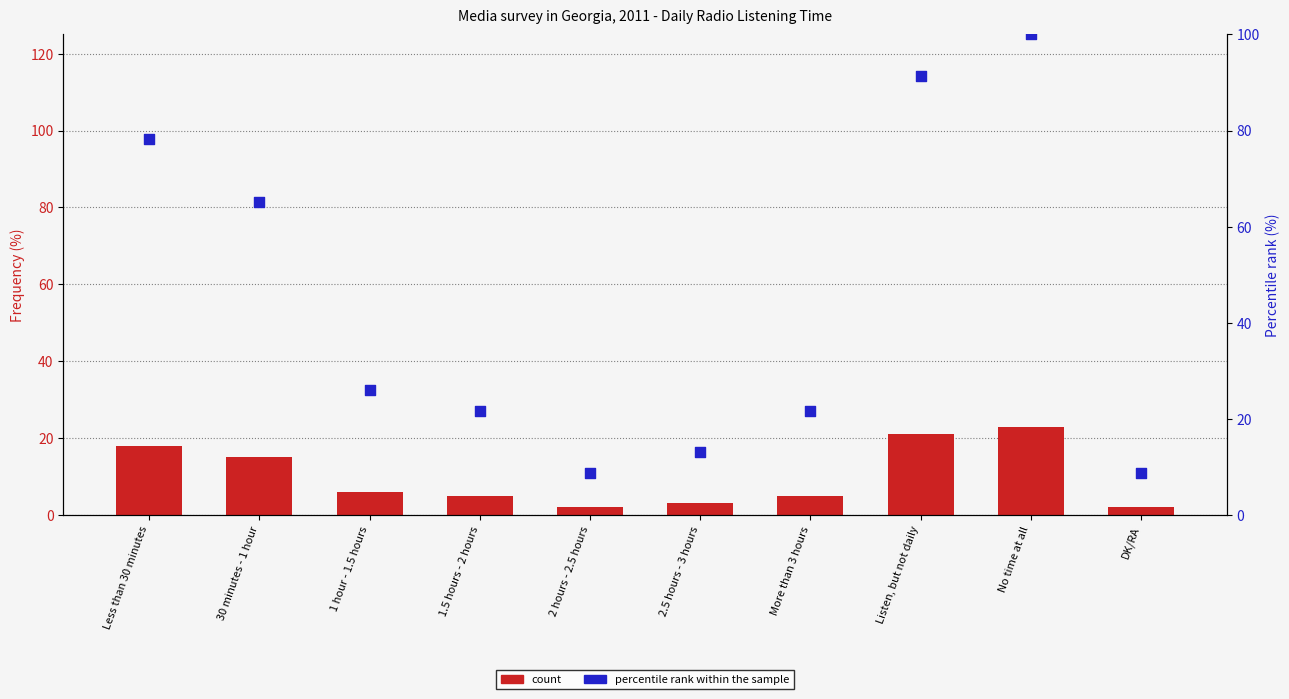

What are all the series names shown in the legend?

count, percentile rank within the sample